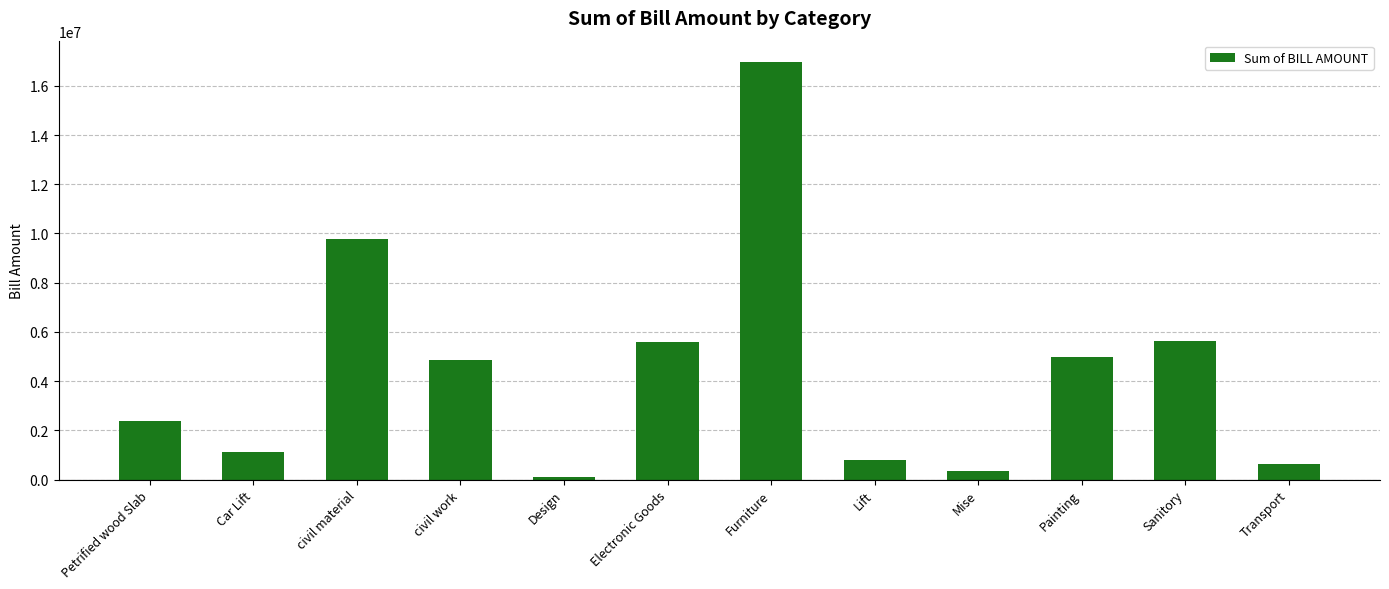

At which category does the chart reach its minimum across all series?

Design